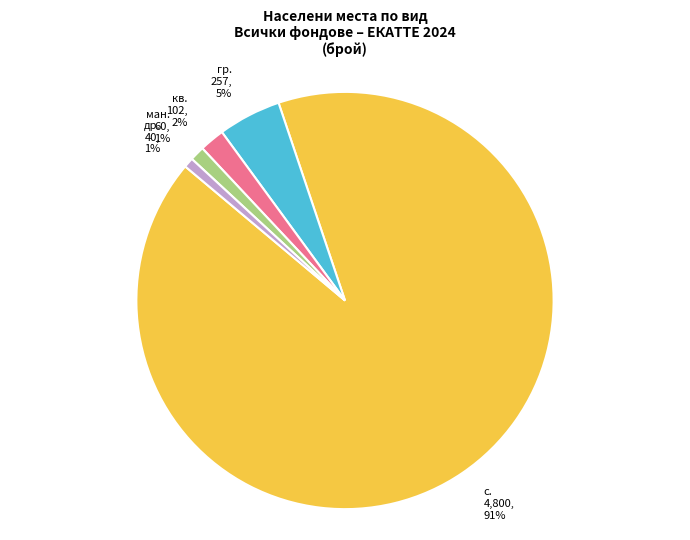

Which has a higher value, с. or гр.?

с.